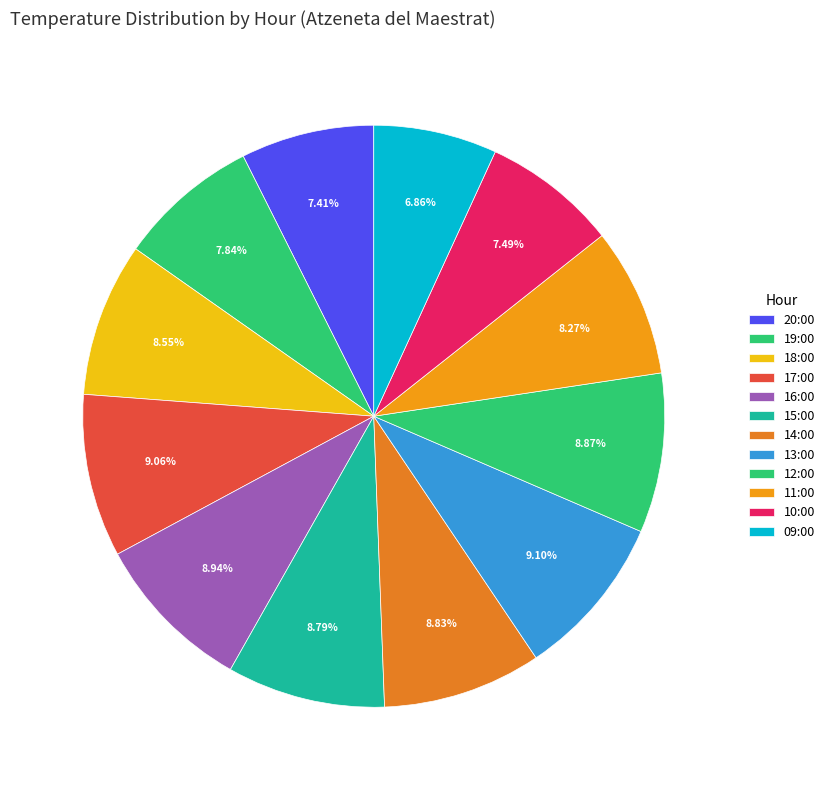

Is there a majority slice in this chart?

No